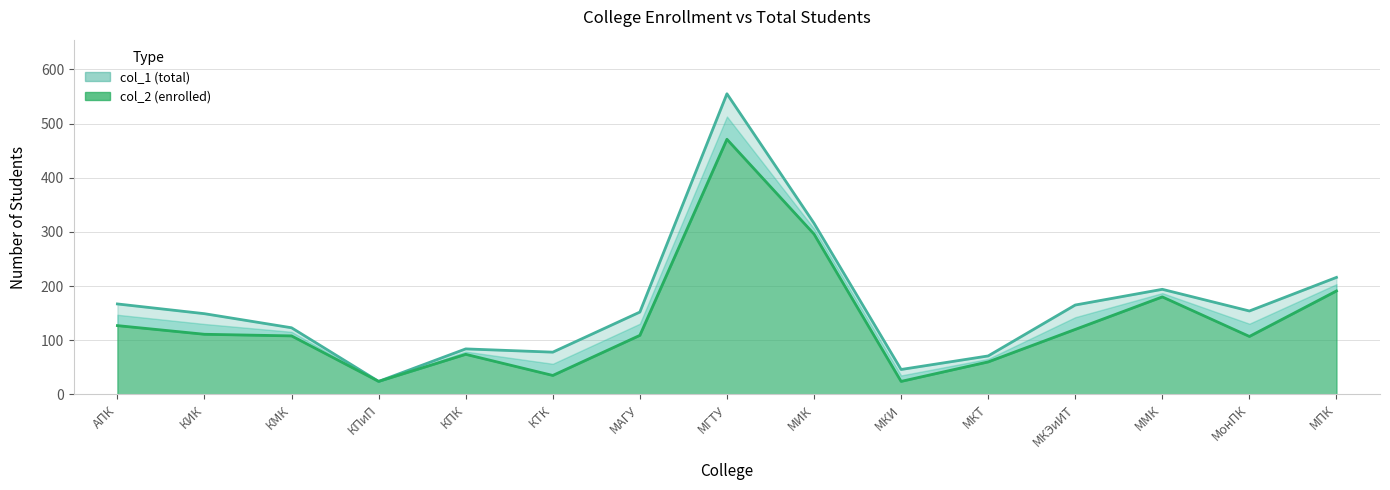

Which label corresponds to the smallest value in the chart?

КПиП